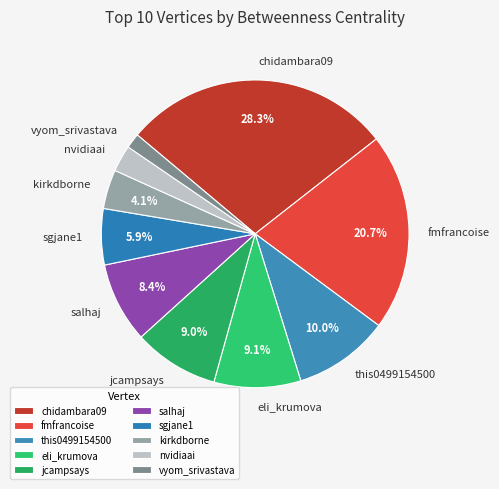

Does chidambara09 account for over 50% of the chart?

No